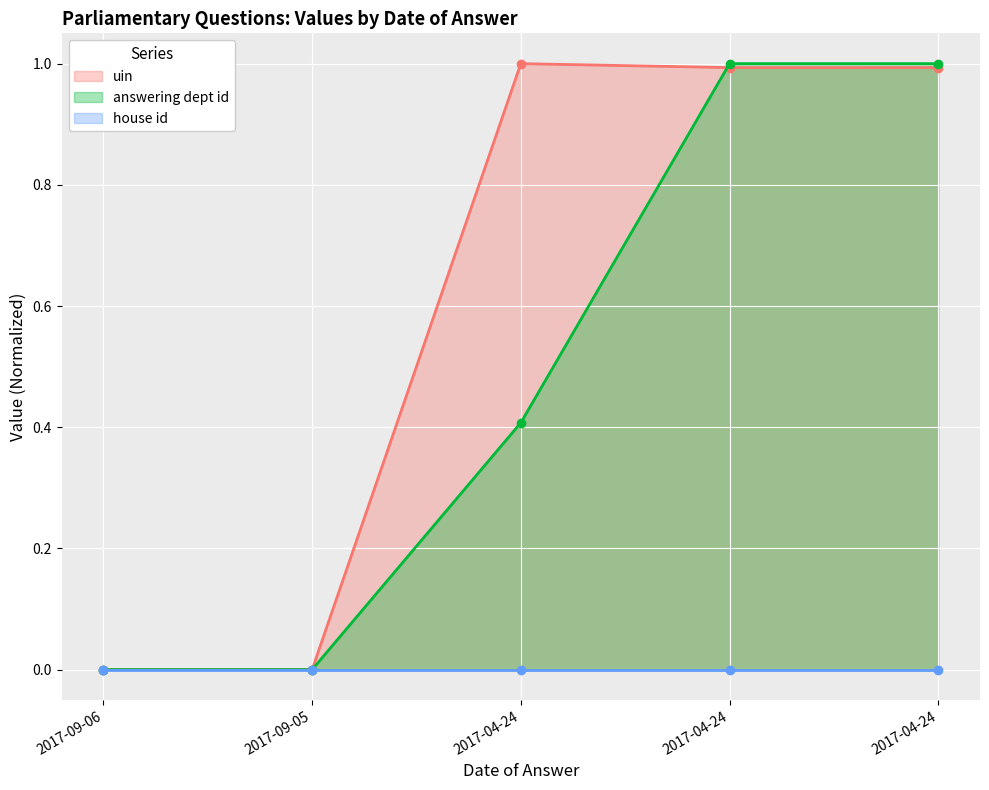

Is the value of answering dept id at 2017-09-06 greater than the value of uin at 2017-04-24?

No